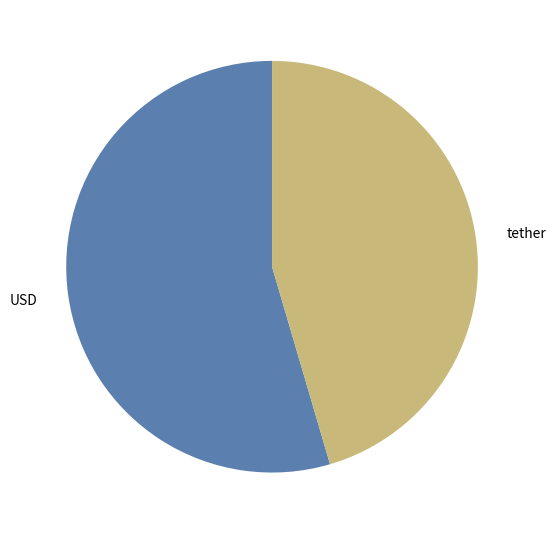

Which has a higher value, USD or tether?

USD